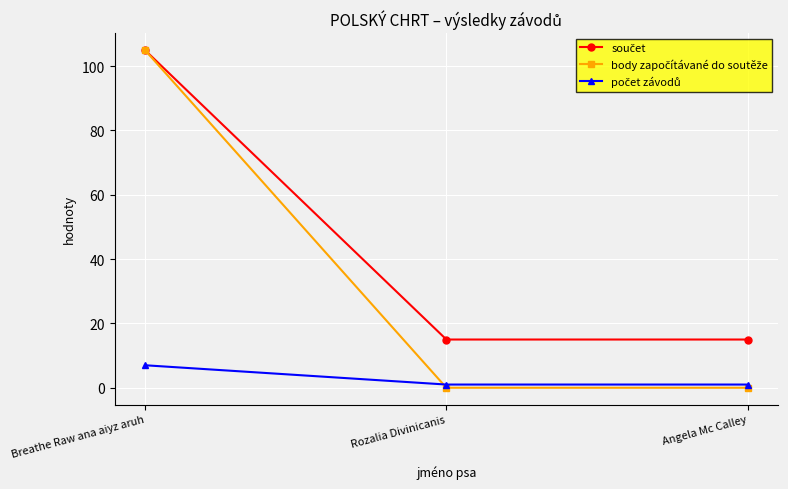

What is the label of the 3rd point from the right?

Breathe Raw ana aiyz aruh